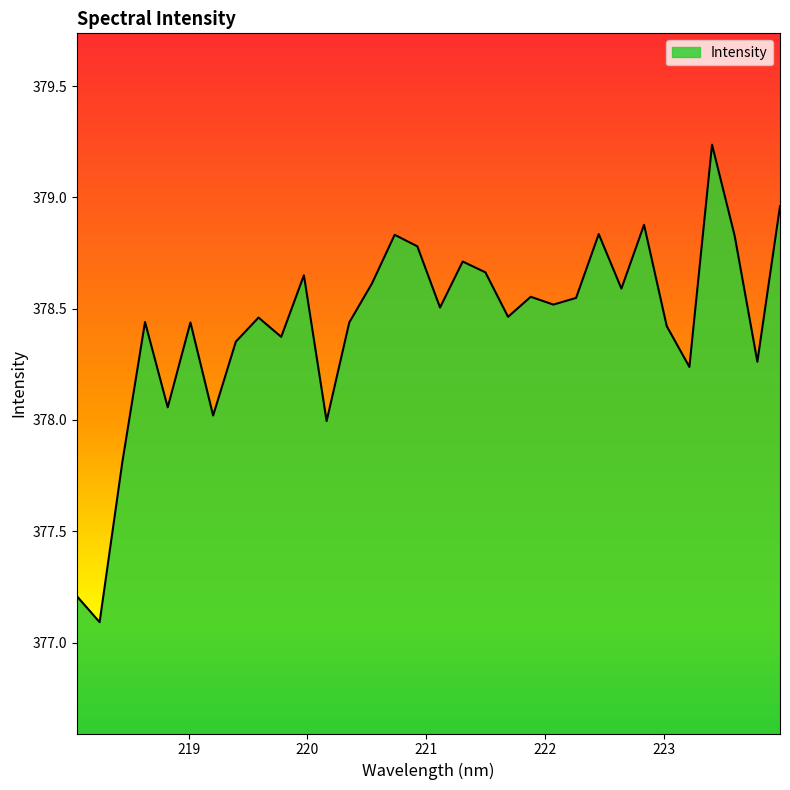

What is the smallest value displayed?

377.1